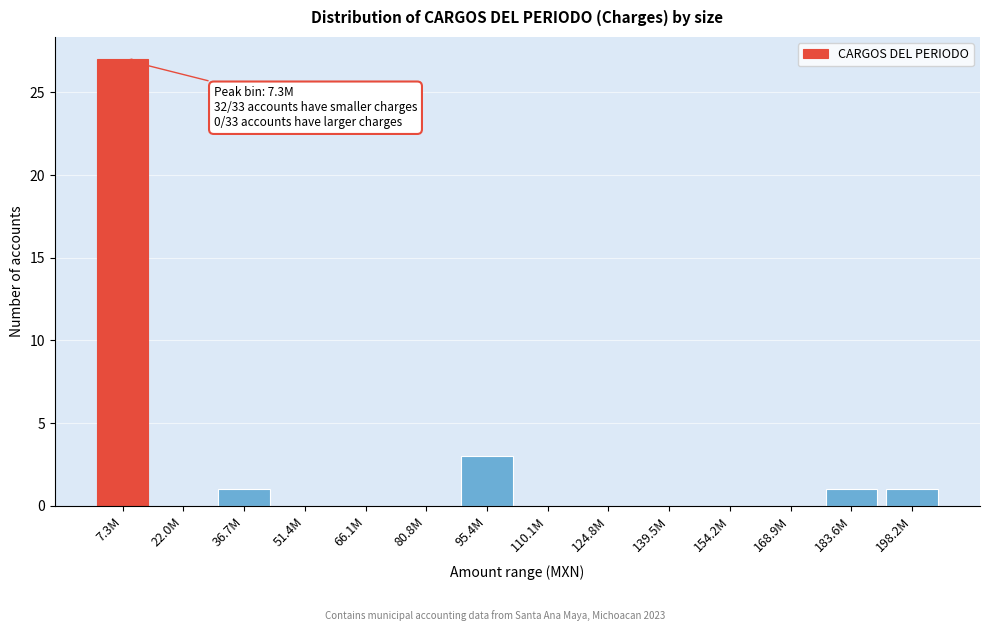

Reading right to left, what are all the values shown in this chart?

198.2M=1	183.6M=1	168.9M=0	154.2M=0	139.5M=0	124.8M=0	110.1M=0	95.4M=3	80.8M=0	66.1M=0	51.4M=0	36.7M=1	22.0M=0	7.3M=27